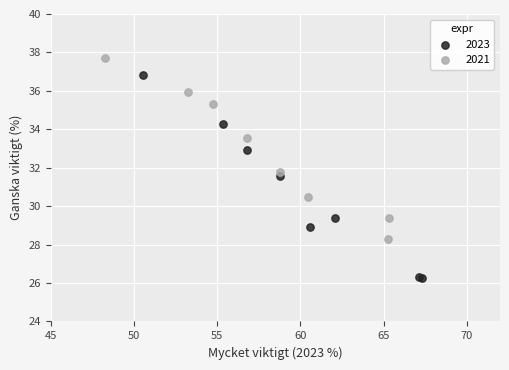

Which series contains the lowest Y value?

2023